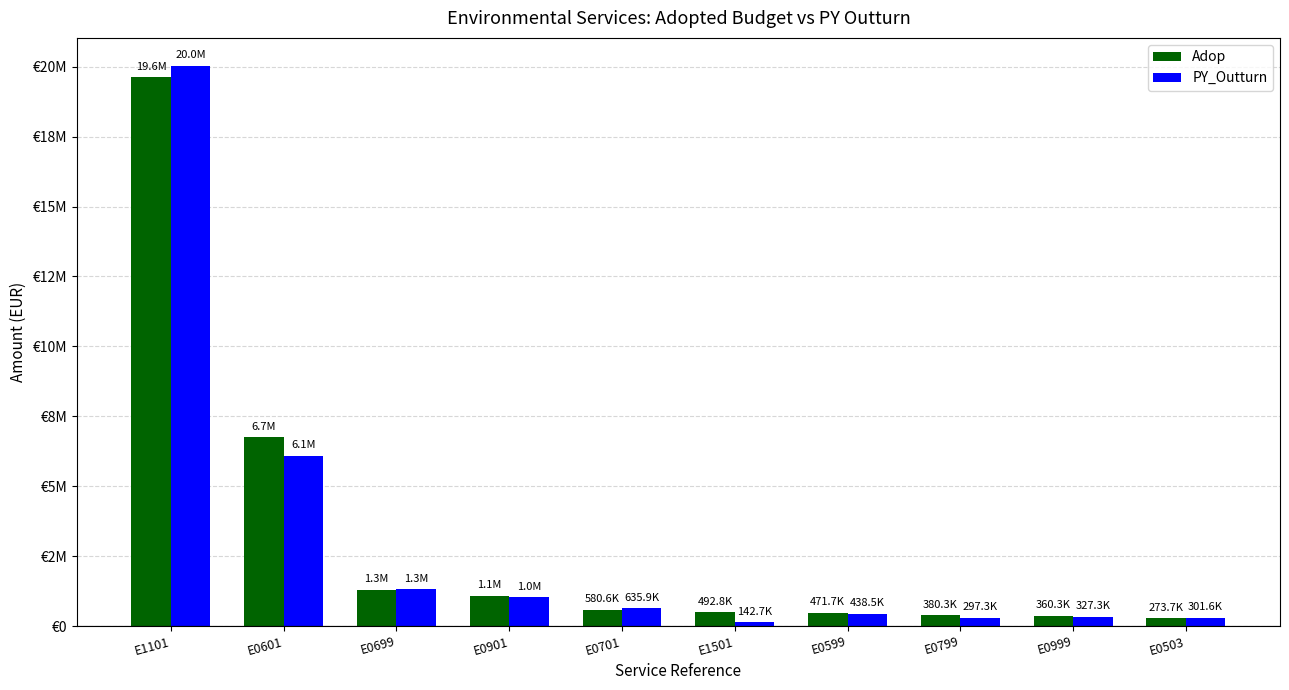

Does the chart contain stacked bars?

No